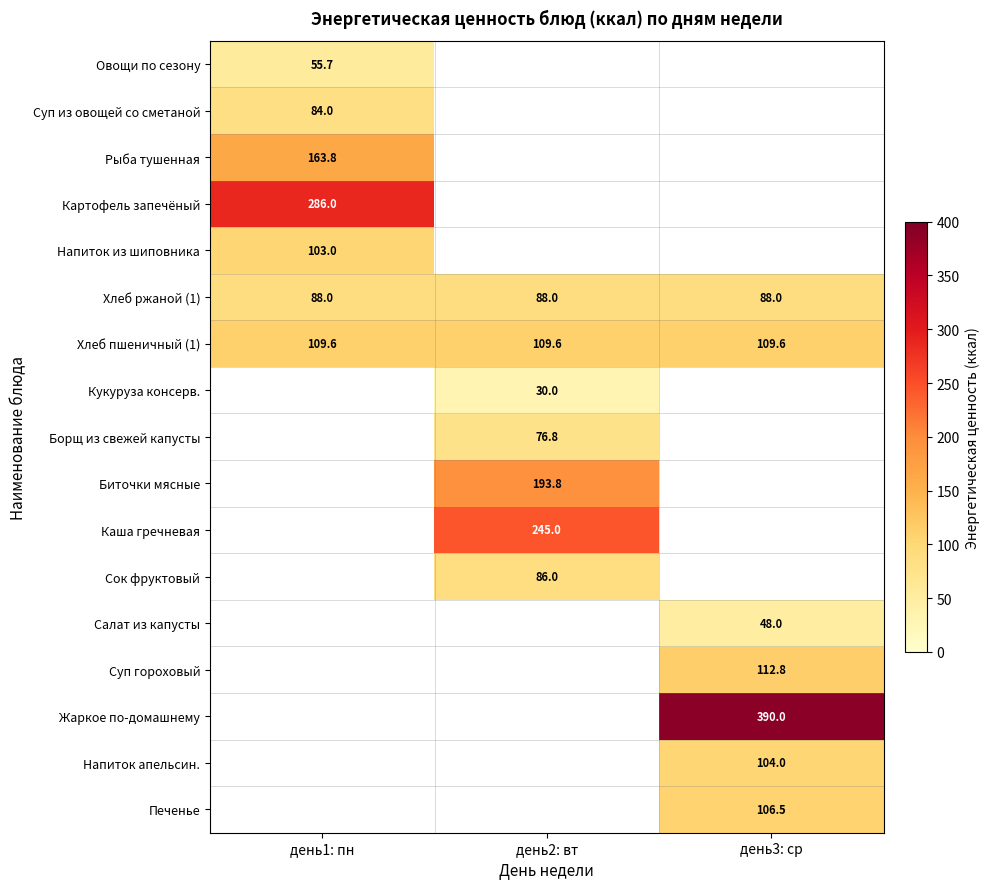

The Суп из овощей со сметаной series shows 140.3 at день1: пн. True or false?

False